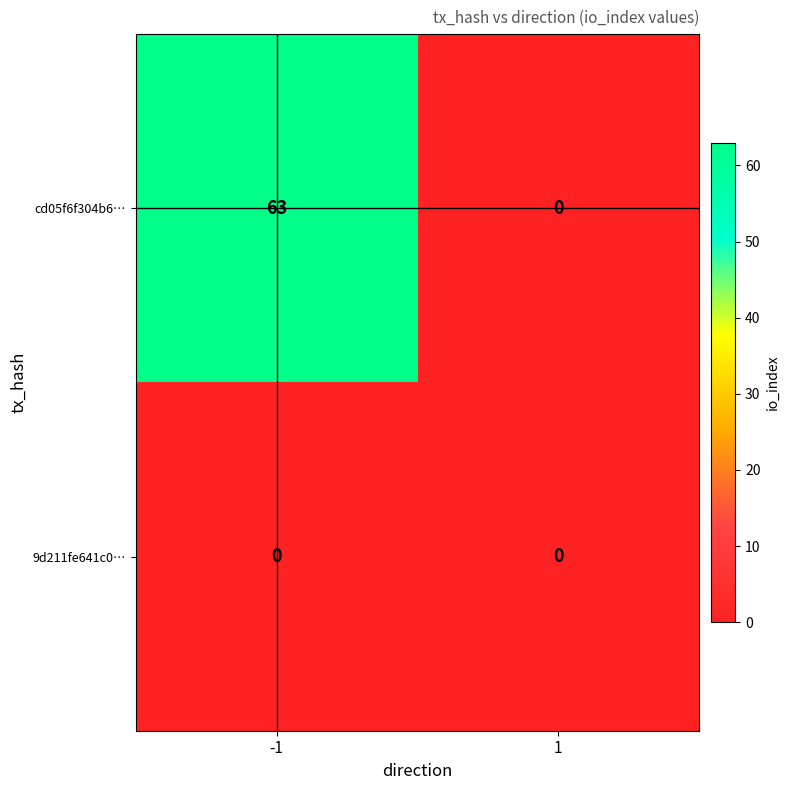

At how many categories does at least one series exceed 6?

1